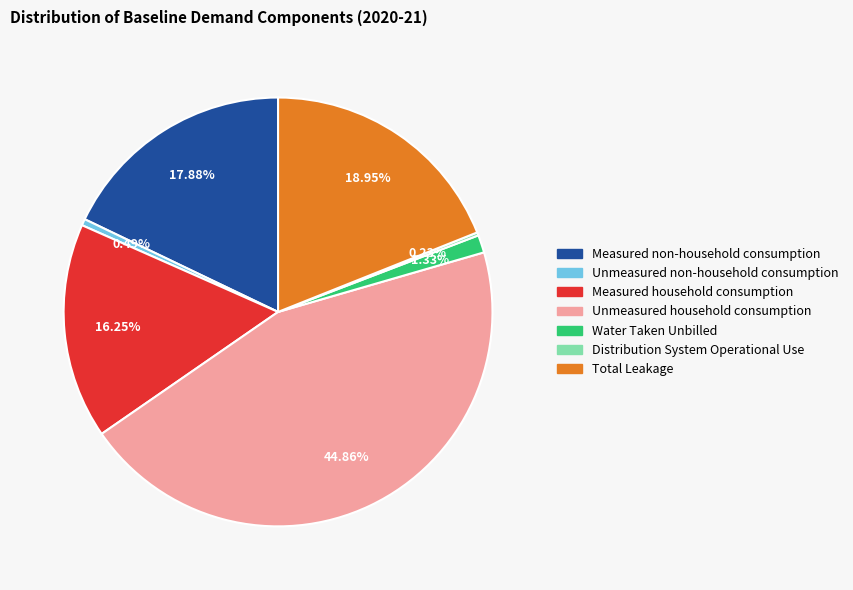

Combined, what portion of the pie is Measured household consumption and Water Taken Unbilled?

17.6%